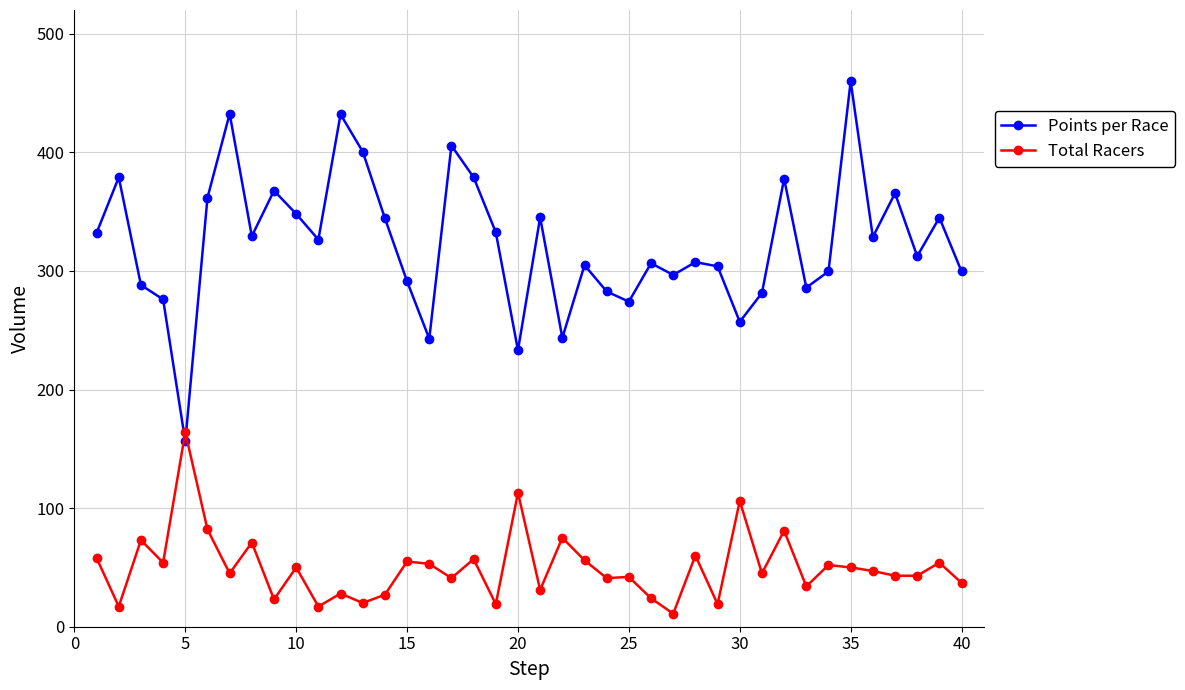

What is the lowest value of the Points per Race series?

156.2